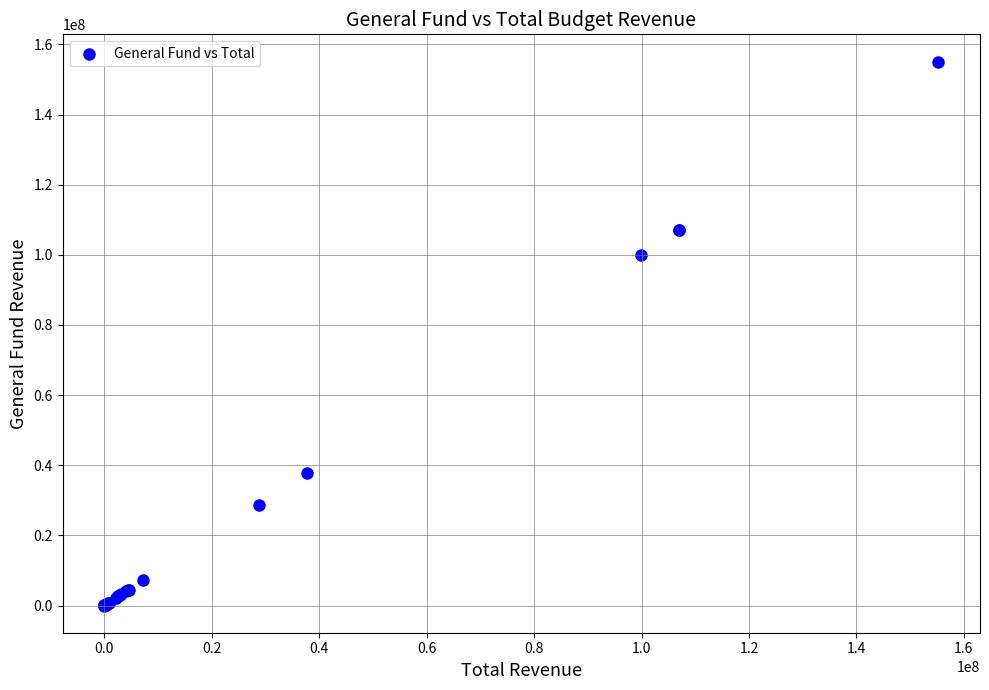

What Y value in the scatter plot is closest to 77556757?

99865764